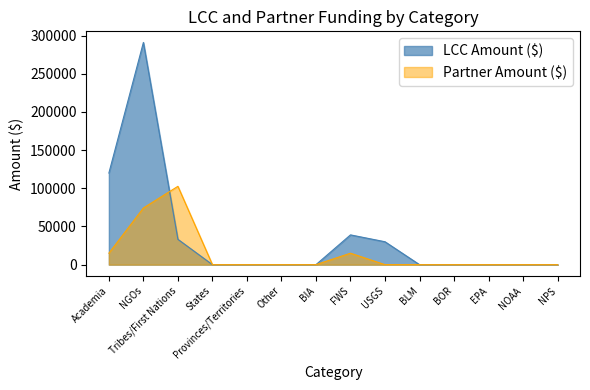

Reading left to right, extract all data points from this chart.

LCC Amount ($): 120000	291000	33185	0	0	0	0	39000	30000	0	0	0	0	0
Partner Amount ($): 15000	74200	102593	0	0	0	0	15000	0	0	0	0	0	0